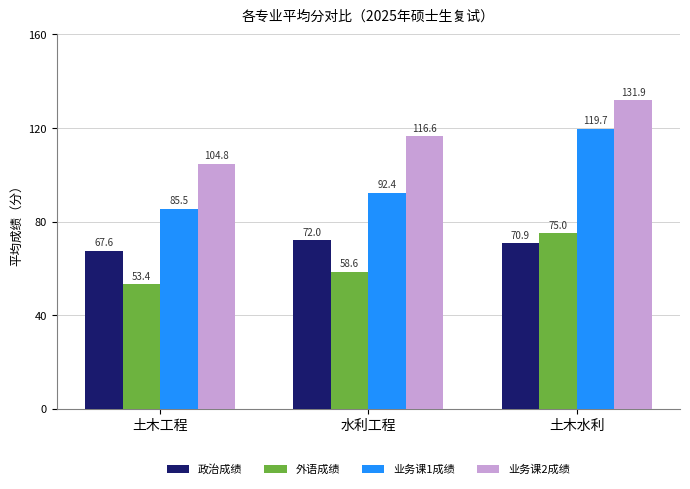

What is the minimum value for 政治成绩?

67.6